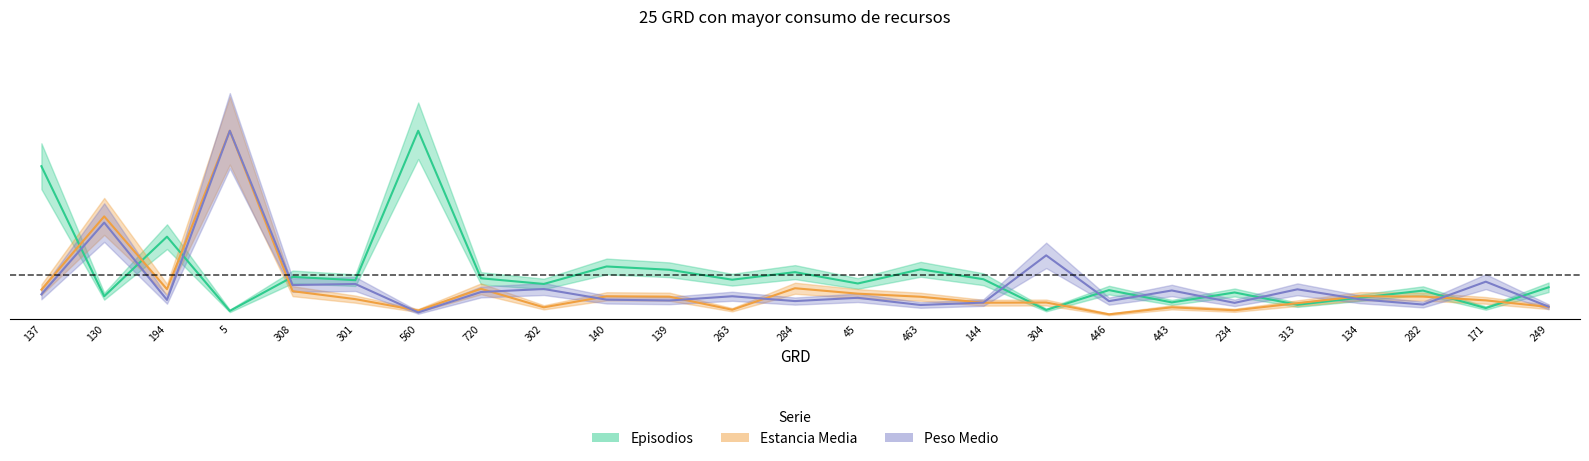

The Peso Medio series shows 0.1 at 194. True or false?

True